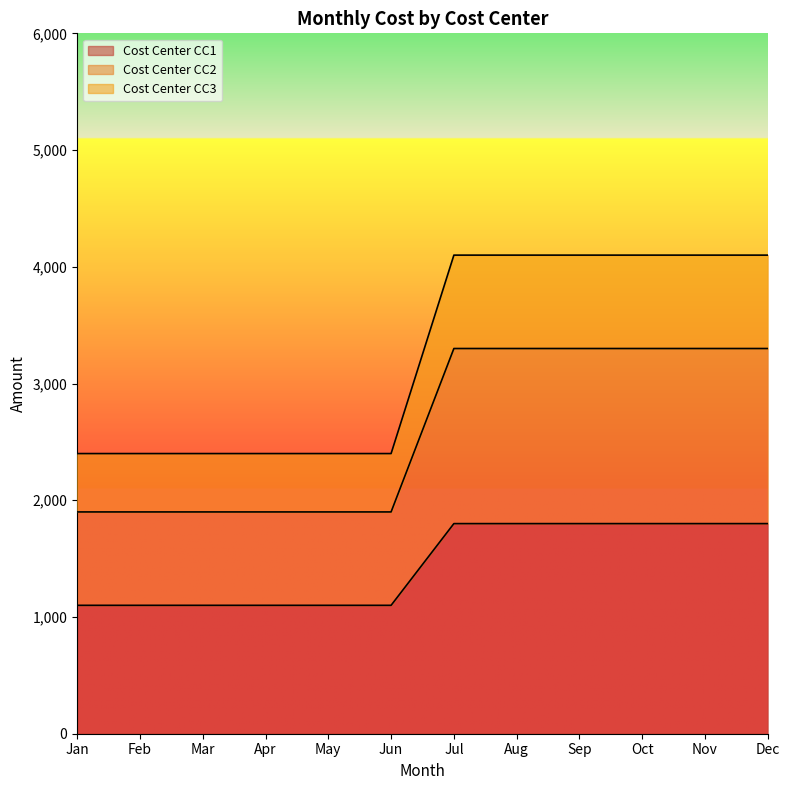

What is the total value across all series at May?

2400